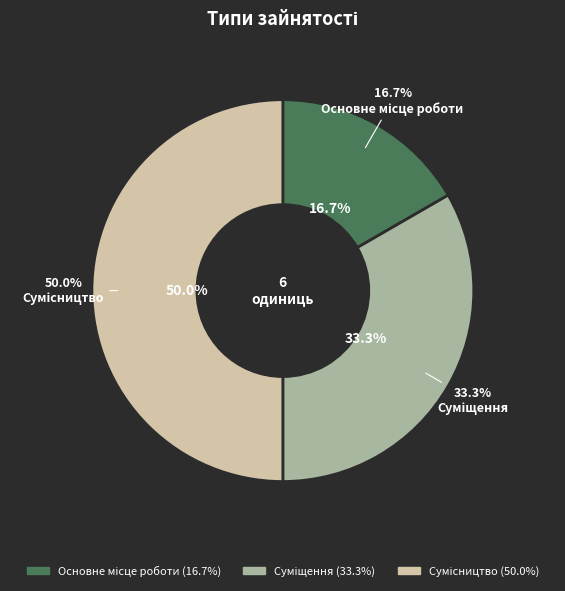

What percentage do Основне місце роботи and Сумісництво together represent?

66.7%